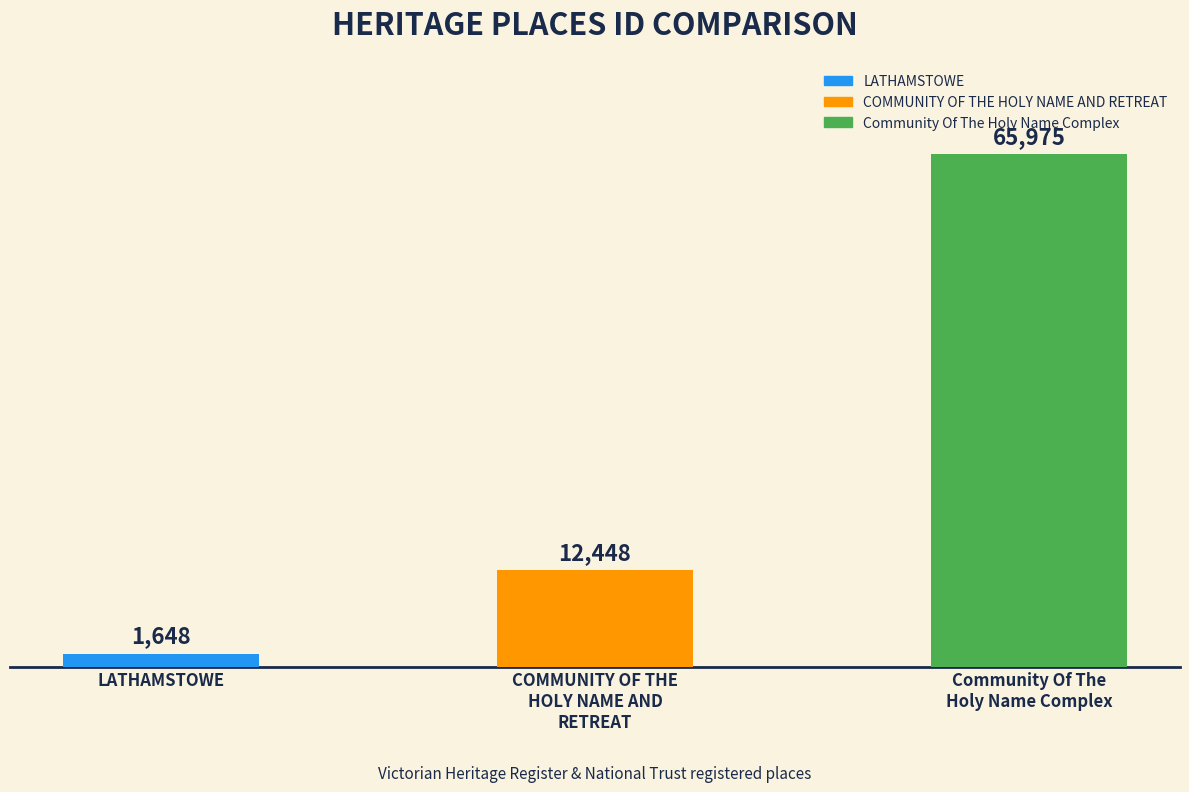

What is the average value?

26690